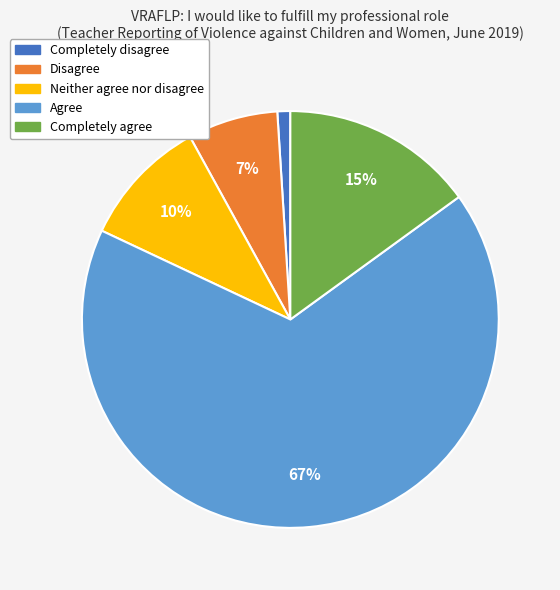

Do Completely disagree and Disagree together represent more than half of the pie?

No